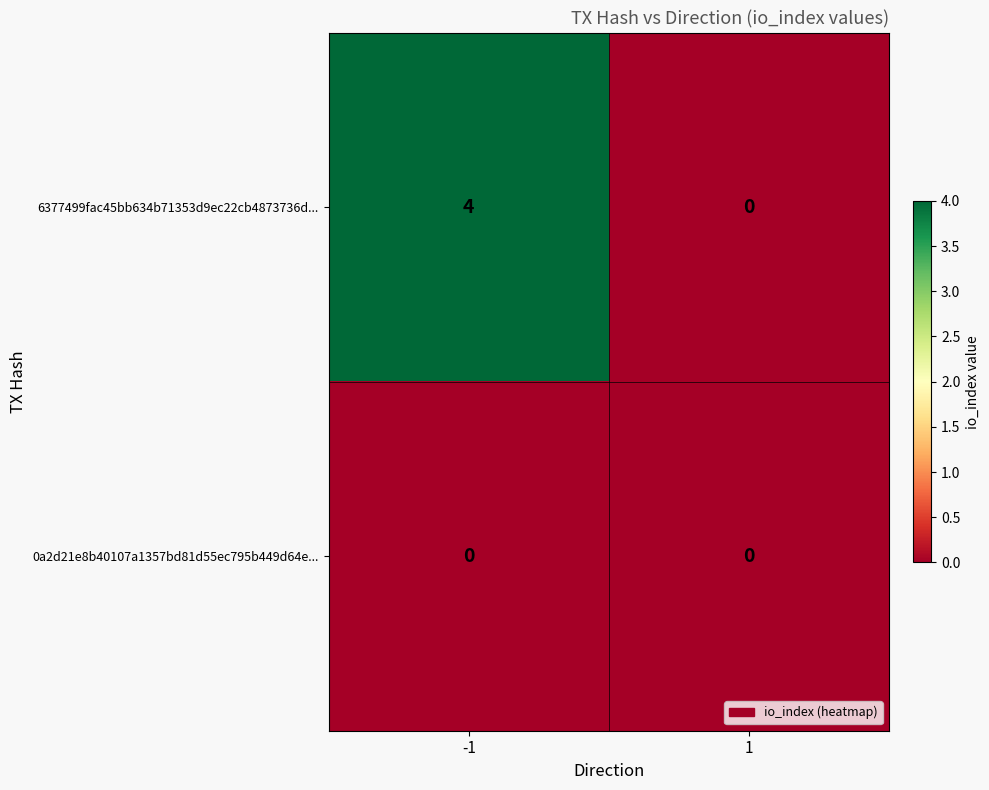

Rank the series by their average value, from lowest to highest.

0a2d21e8b40107a1357bd81d55ec795b449d64e..., 6377499fac45bb634b71353d9ec22cb4873736d...